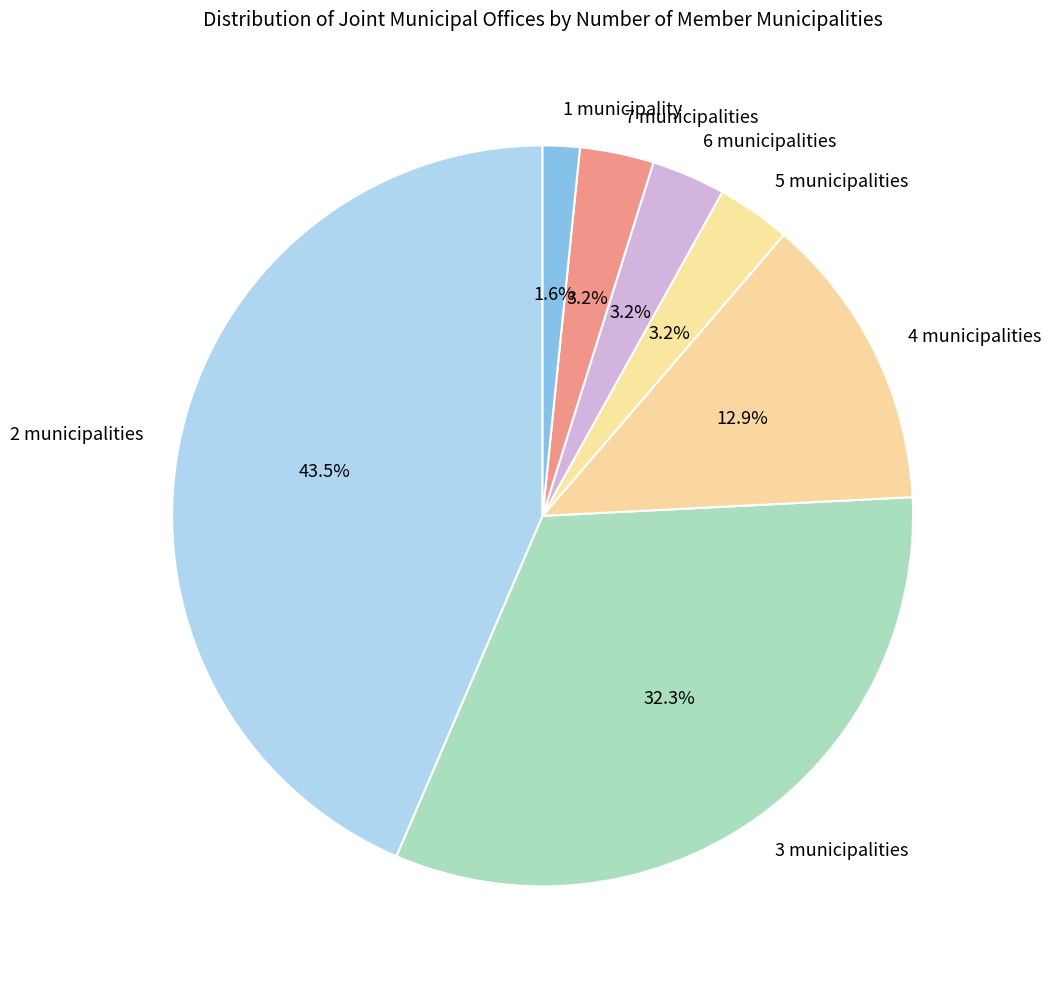

Is the sum of 1 municipality and 6 municipalities greater than half?

No